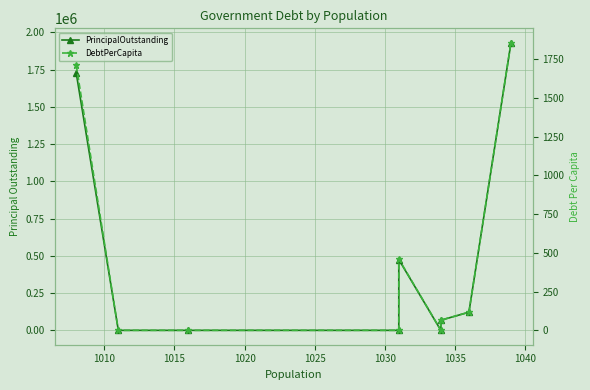

How many lines are shown in the chart?

2